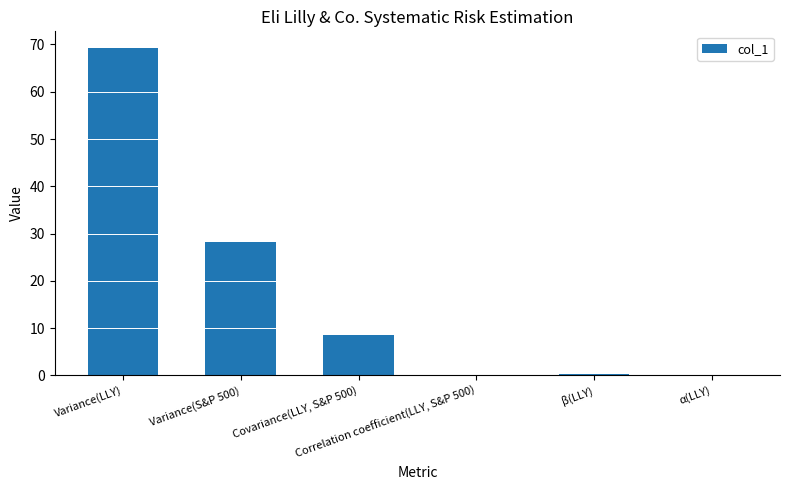

What is the maximum value shown in the chart?

69.3